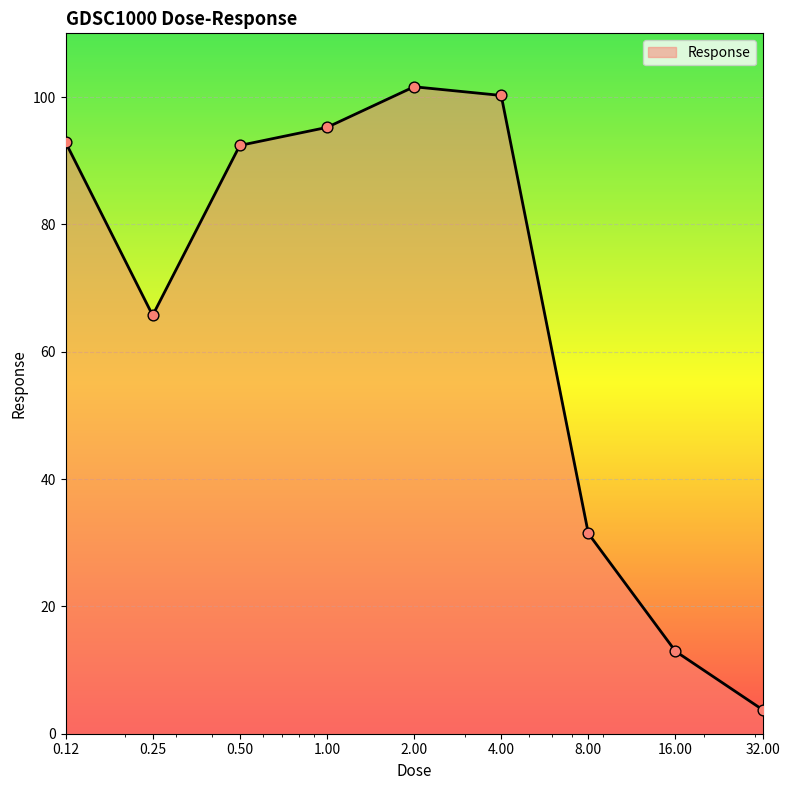

What is the difference between the maximum and minimum values?

97.8